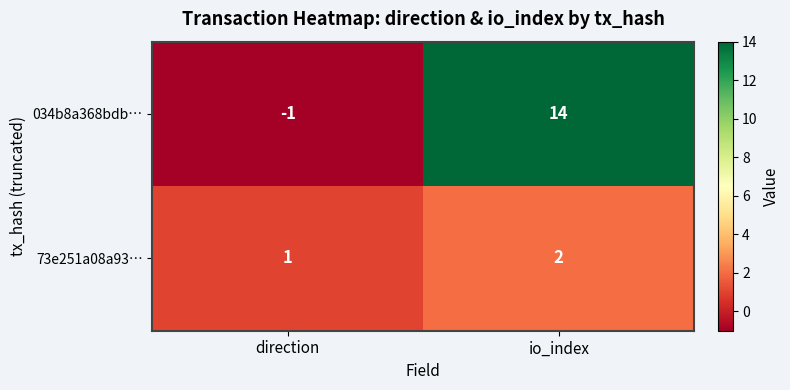

What is the difference between the highest and lowest values at io_index?

12